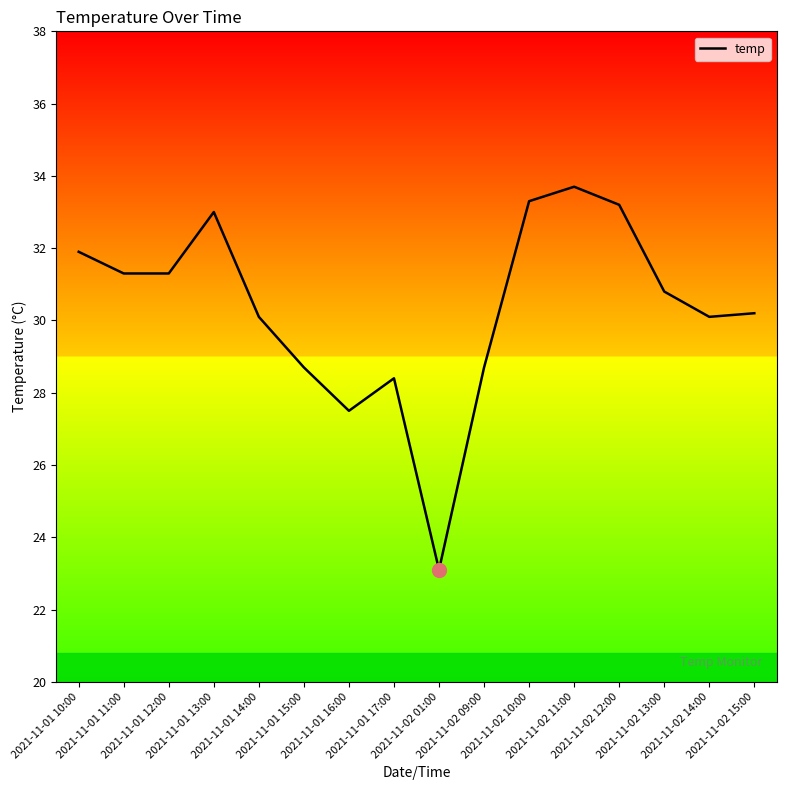

What is the difference between the maximum and minimum values?

10.6